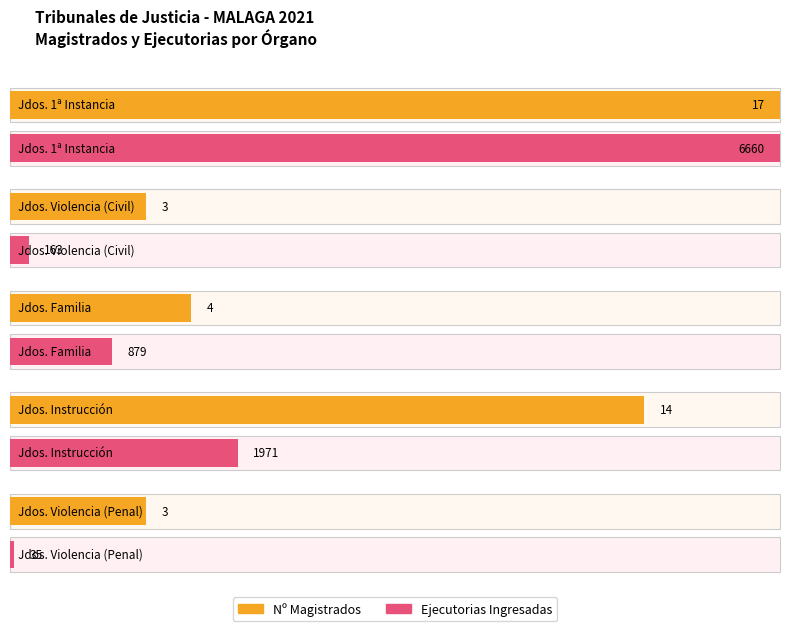

Does the chart contain stacked bars?

No